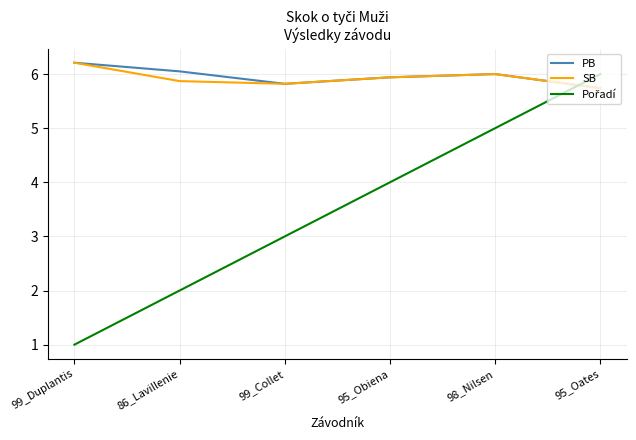

At which category is the sum across all series the highest?

95_Oates